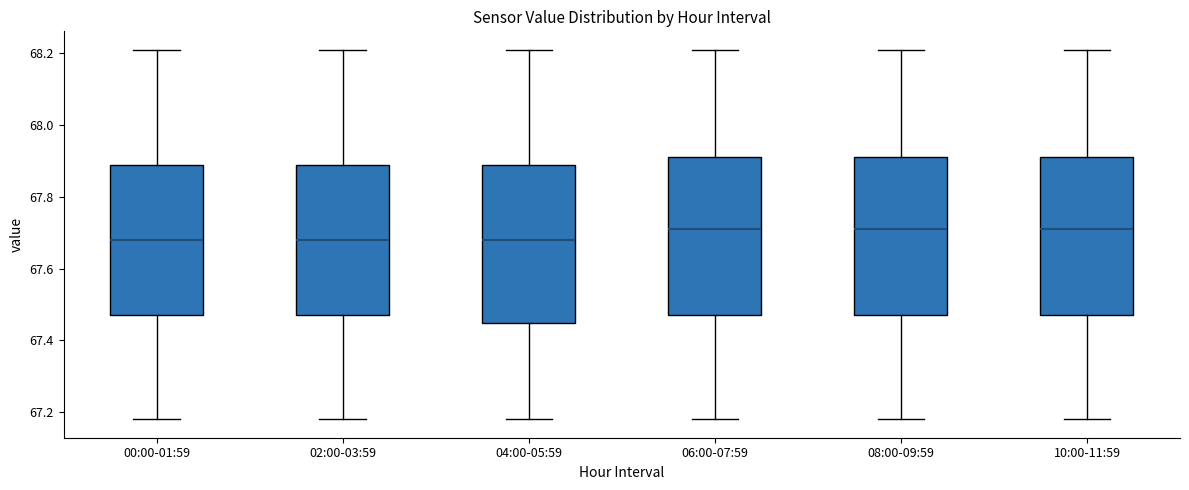

Reading left to right, read every box against the y-axis: the position of its median line, the range the box covers, and the ends of its whiskers. The values are not printed on the chart, so give them approximately, as read against the axis.

00:00-01:59: median 67.68, box 67.48 to 67.88, whiskers 67.18 to 68.22
02:00-03:59: median 67.68, box 67.48 to 67.88, whiskers 67.18 to 68.22
04:00-05:59: median 67.68, box 67.44 to 67.88, whiskers 67.18 to 68.22
06:00-07:59: median 67.72, box 67.48 to 67.92, whiskers 67.18 to 68.22
08:00-09:59: median 67.72, box 67.48 to 67.92, whiskers 67.18 to 68.22
10:00-11:59: median 67.72, box 67.48 to 67.92, whiskers 67.18 to 68.22